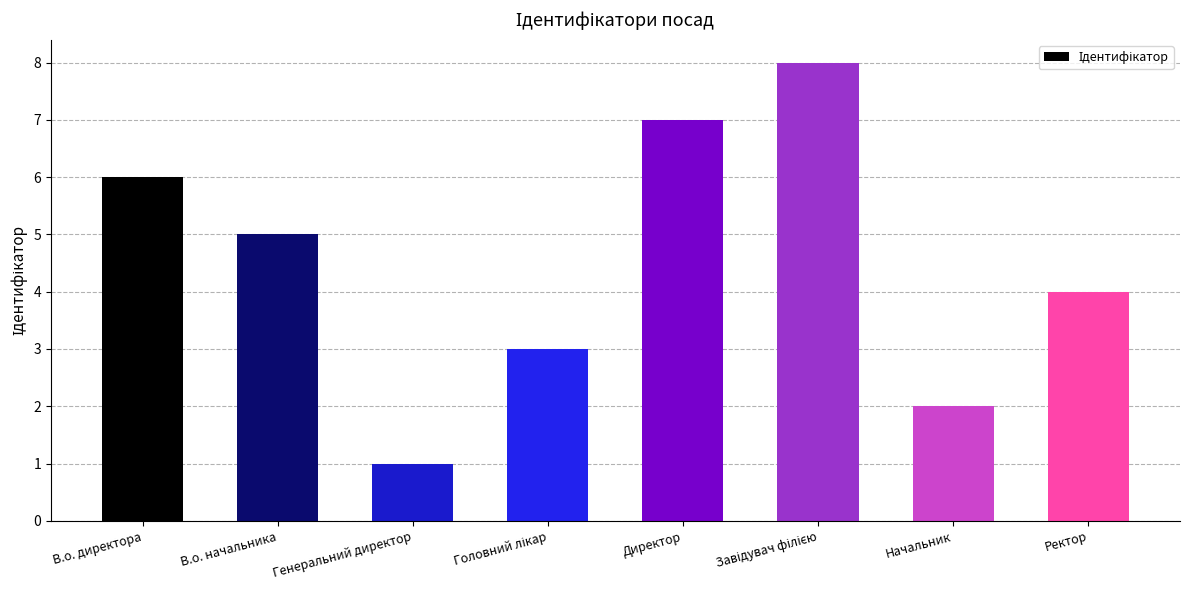

Count the number of categories in the chart.

8